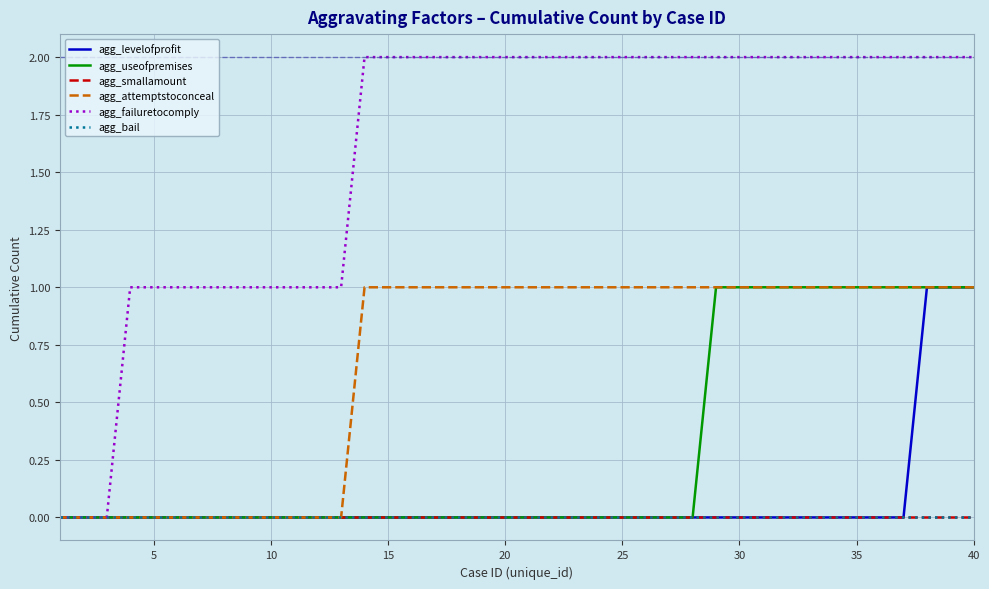

How many agg_failuretocomply values are between 1 and 2?

37